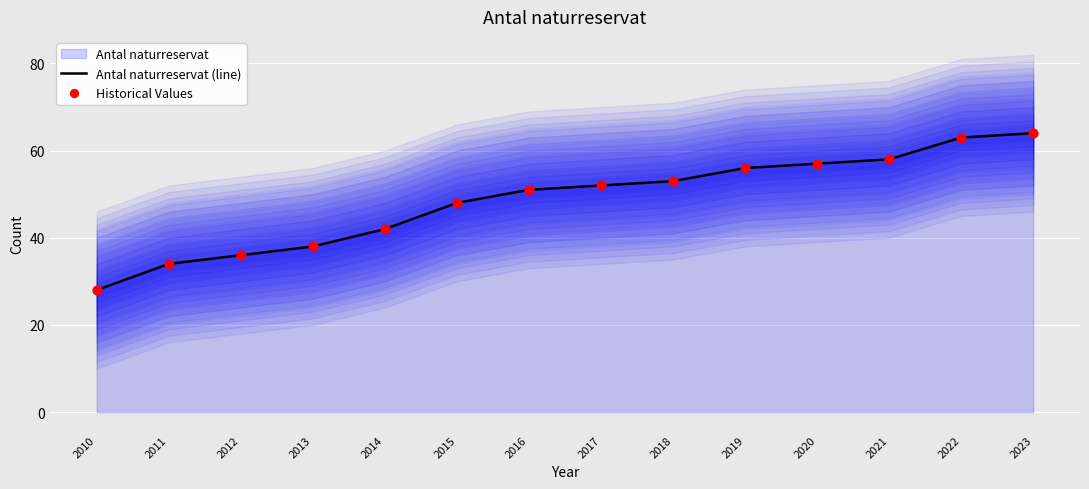

Which series has the largest total across all categories?

Antal naturreservat (line)